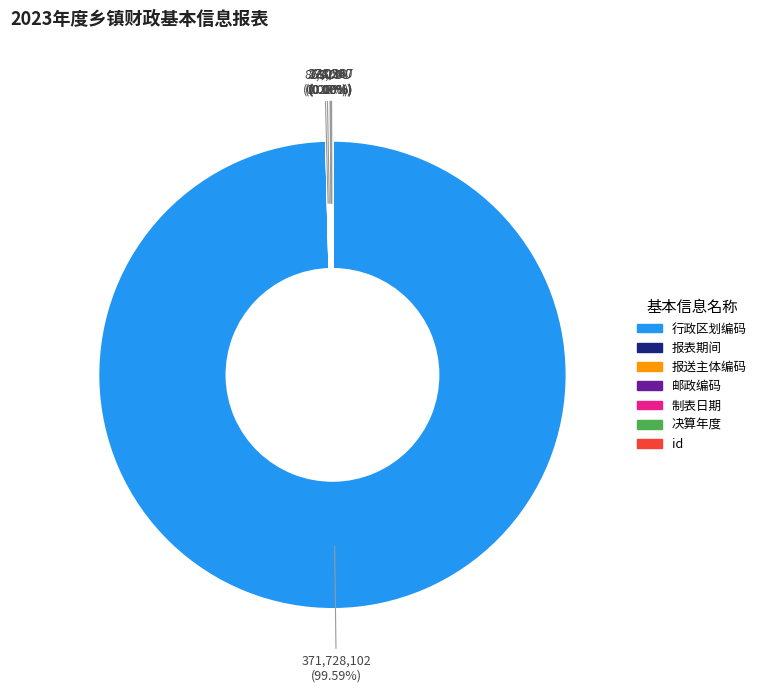

Is 行政区划编码 the majority of the pie?

Yes